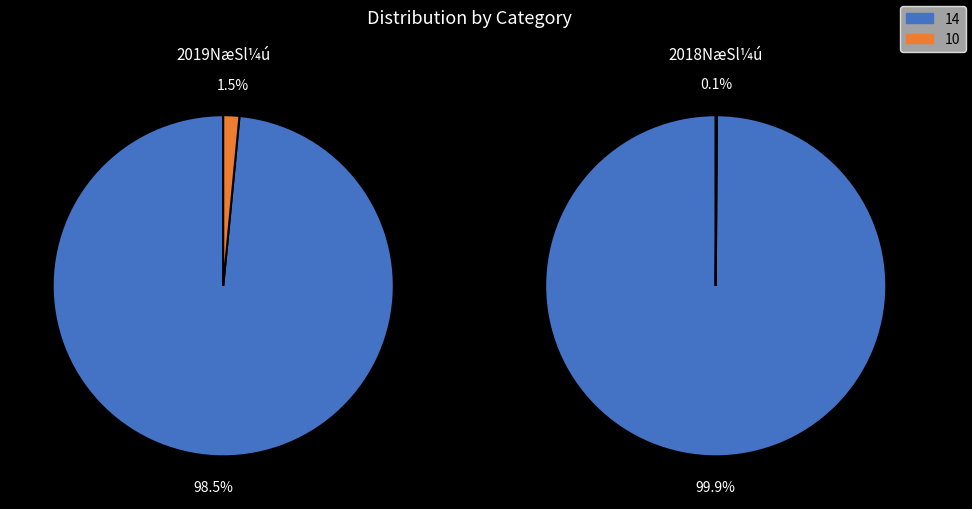

To the nearest percent, what is the difference between the 14 and 10 slice percentages?

97%